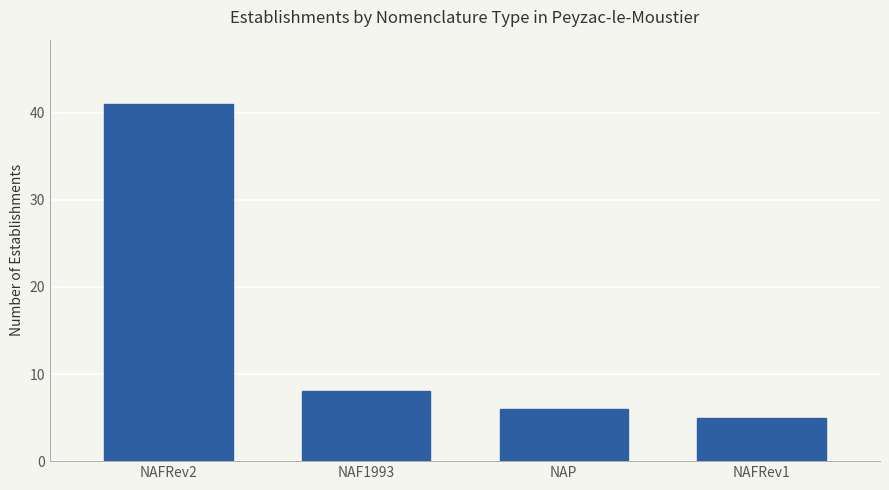

Reading left to right, transcribe all the data shown in this chart.

41	8	6	5